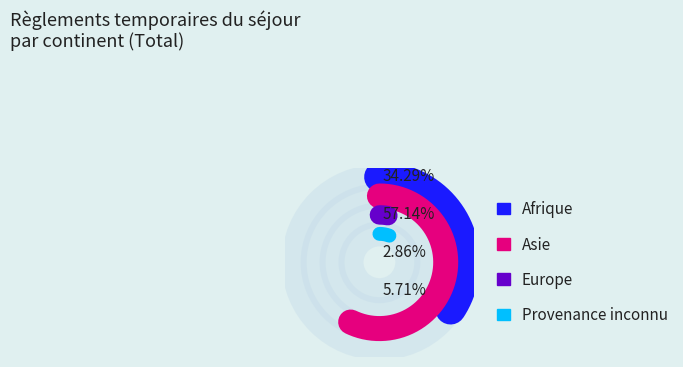

Count the number of slices in the pie.

4